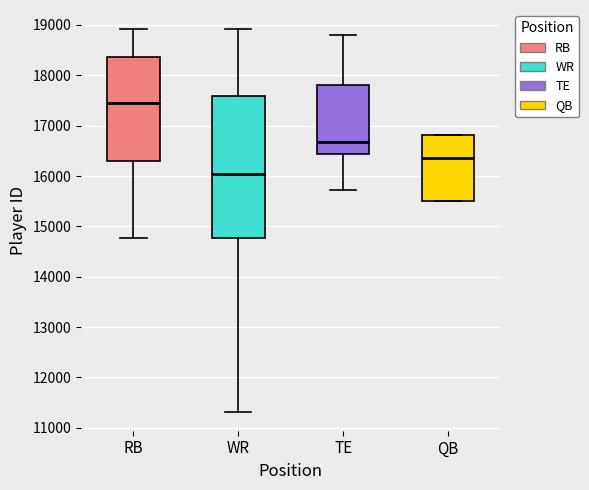

Where does the lower whisker of the box for TE end on the y-axis? The values are not printed on the chart, so give them approximately, as read against the axis.

15700